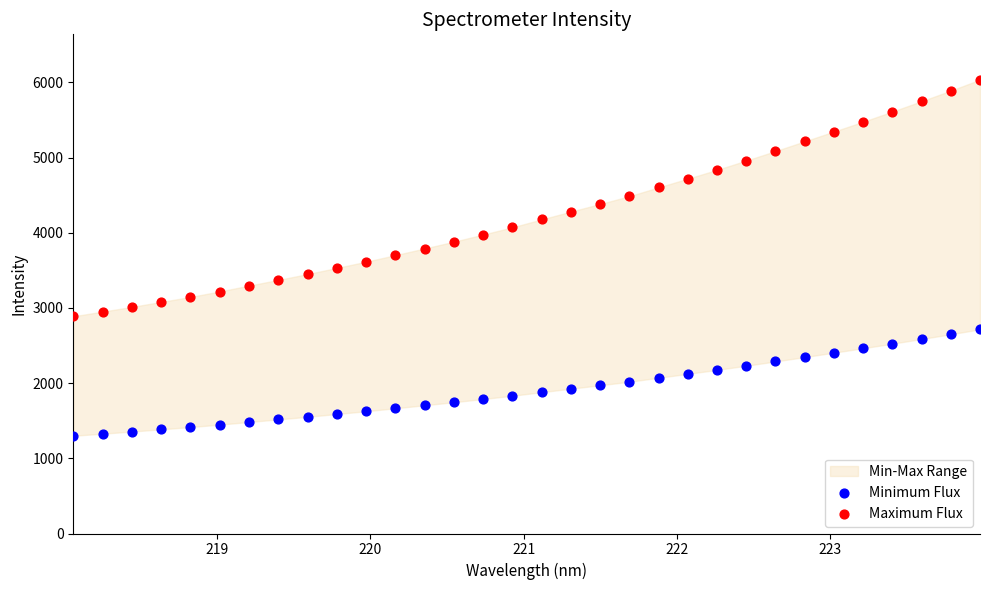

Which series reaches the maximum Y coordinate?

Maximum Flux